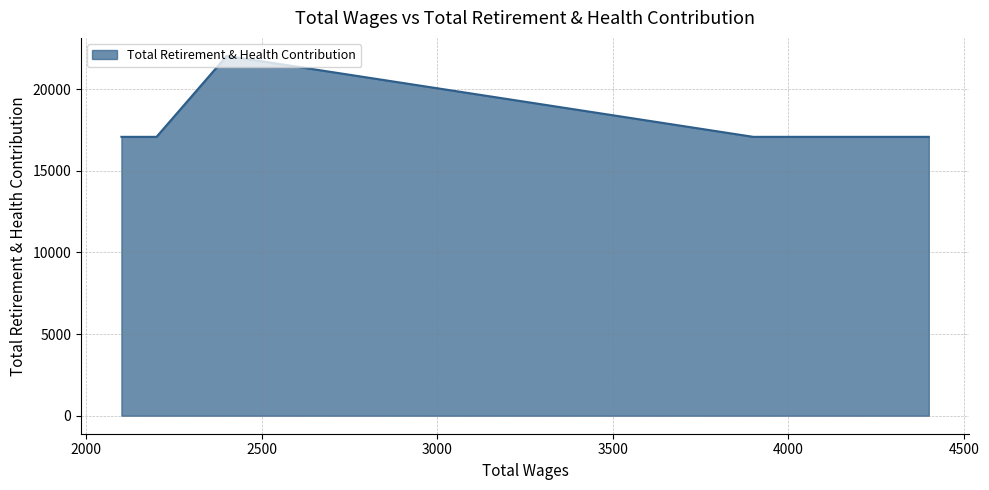

What is the smallest value displayed?

17079